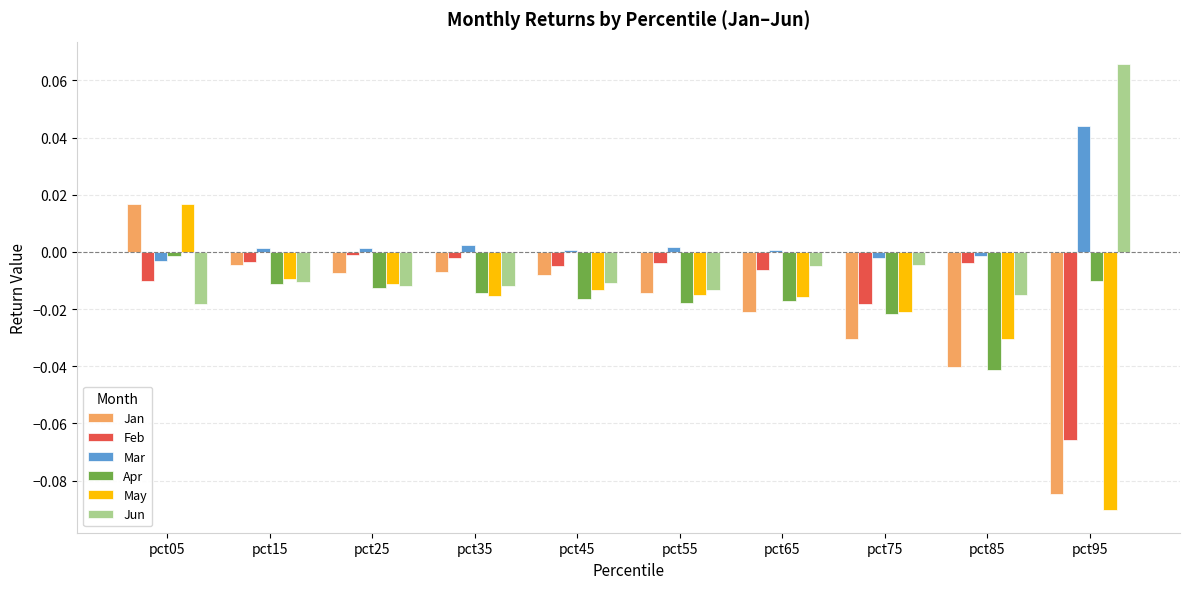

Which label corresponds to the smallest value in the chart?

pct95